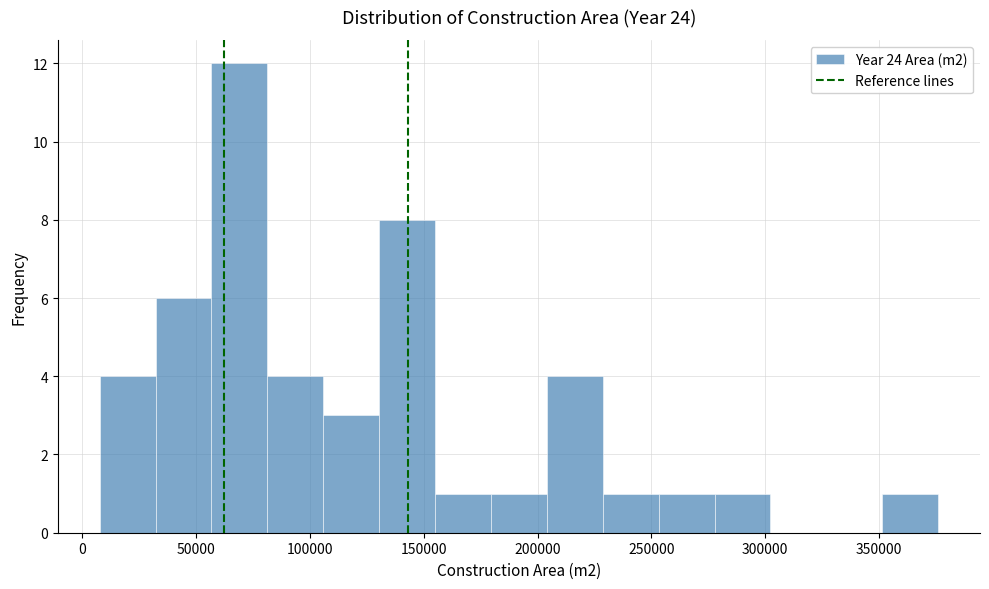

What is the height of the bar covering 30000 to 55000 on the x-axis? Neither the bar edges nor the heights are printed on the chart, so give them approximately, as read against the axes.

6